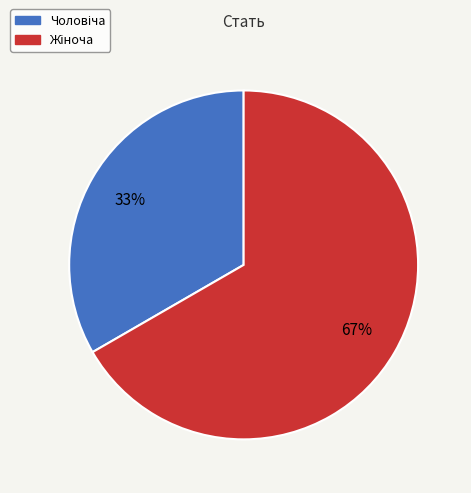

To the nearest percent, what is the average slice percentage?

50%